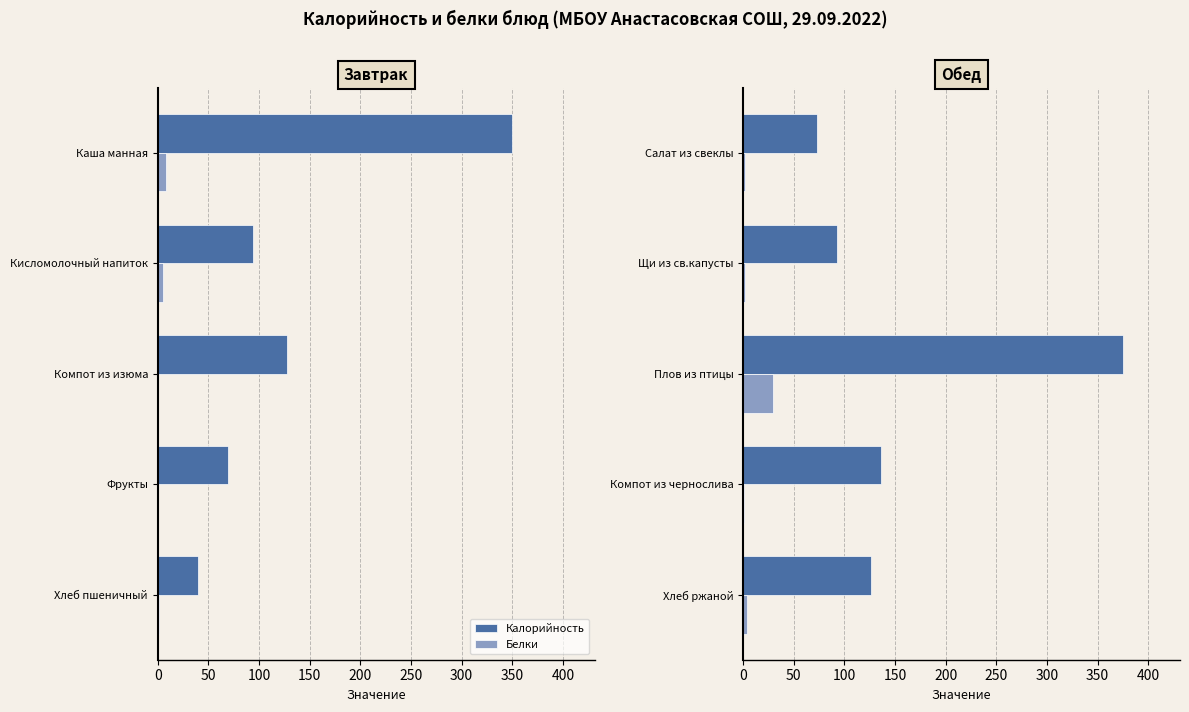

What are all the series names shown in the legend?

Калорийность, Белки